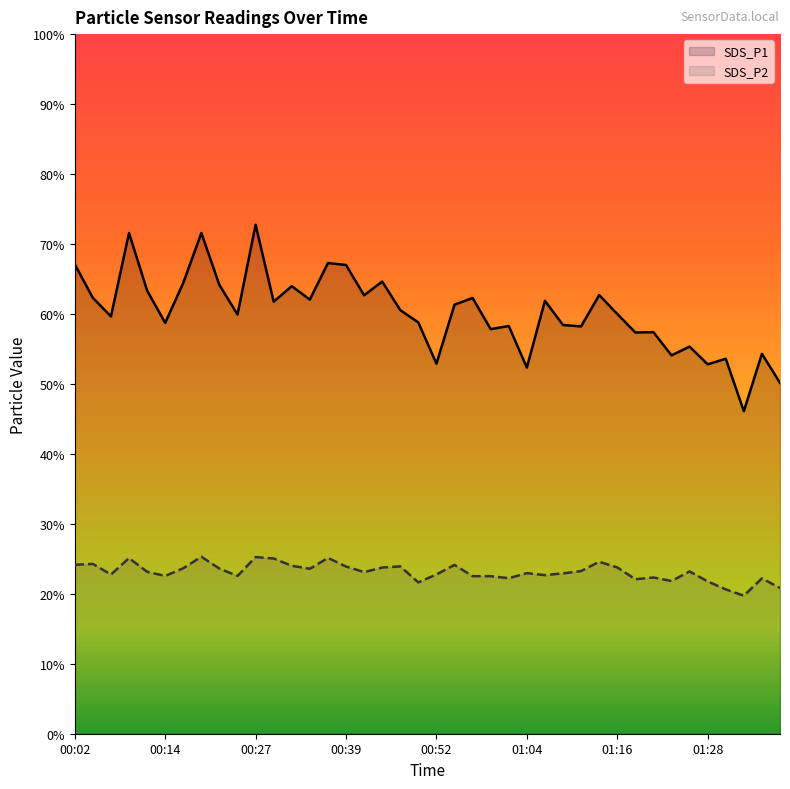

What is the value of the SDS_P1 point at the 1st from the left?

67.1